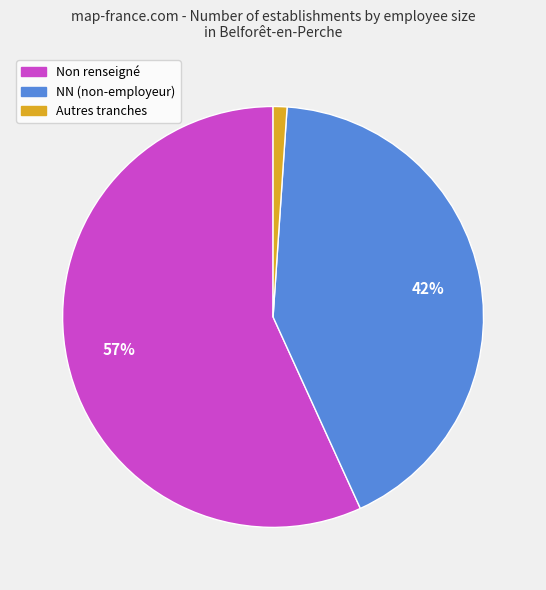

Which slice is the smallest?

Autres tranches